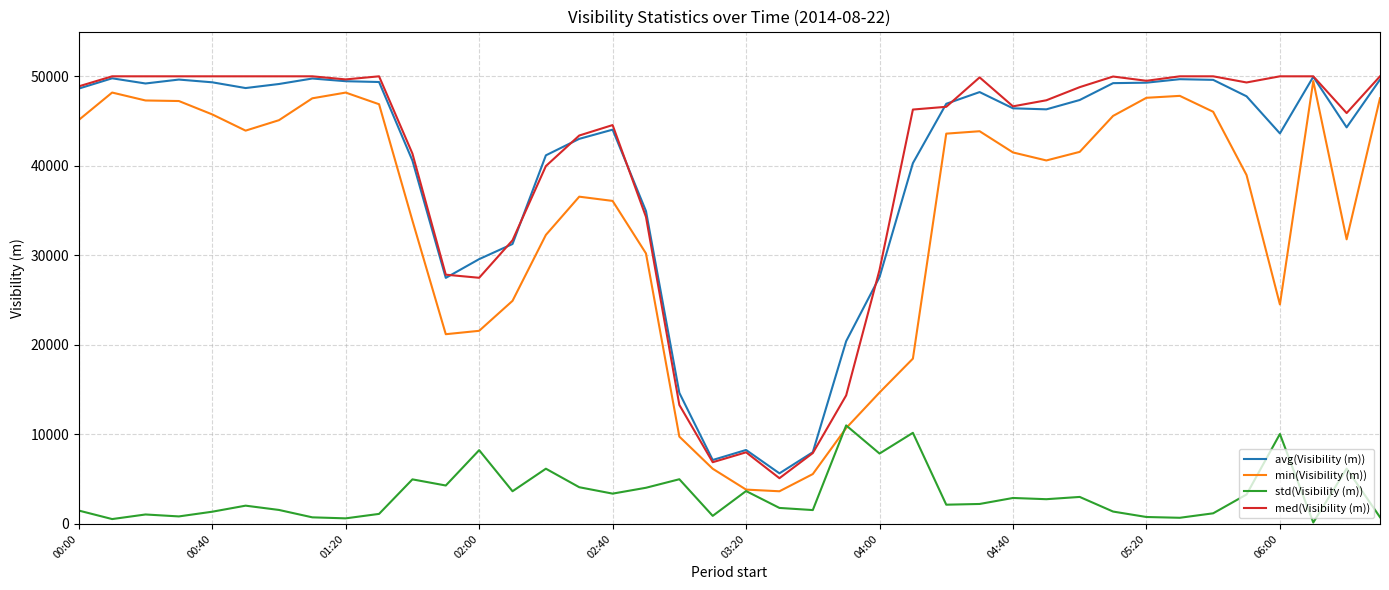

What is the minimum value for avg(Visibility (m))?

5652